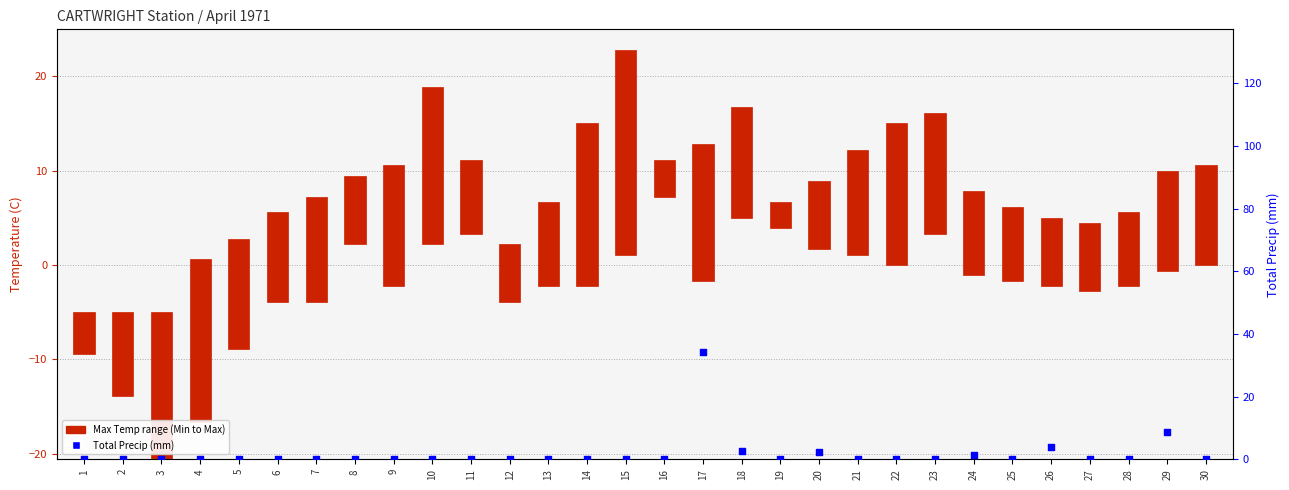

Which series has the largest Y range (max minus min)?

Total Precip (mm)